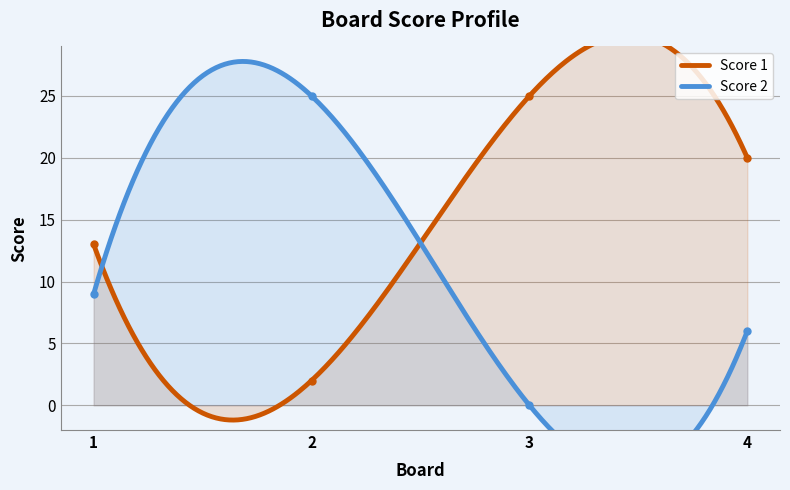

Does the chart have visible grid lines?

Yes